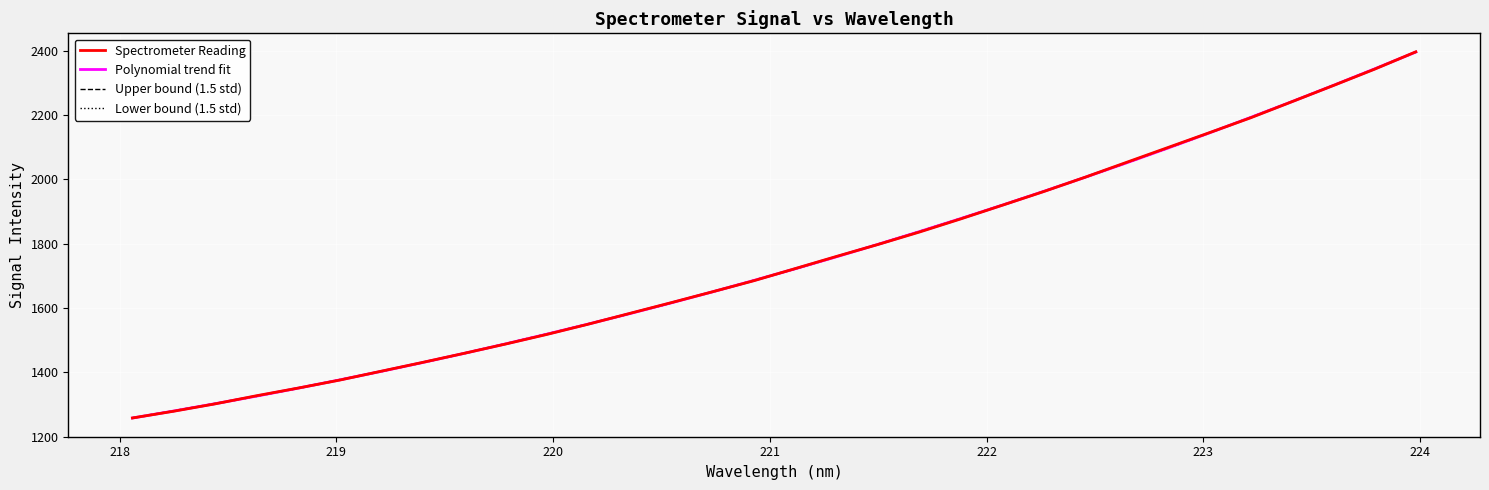

Which series has the widest spread of values?

Spectrometer Reading